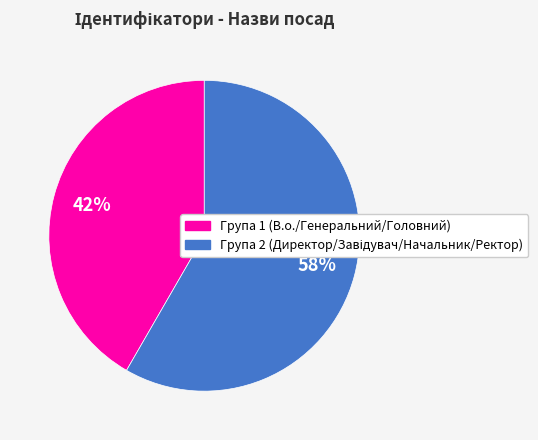

To the nearest percent, what is the average slice percentage?

50%